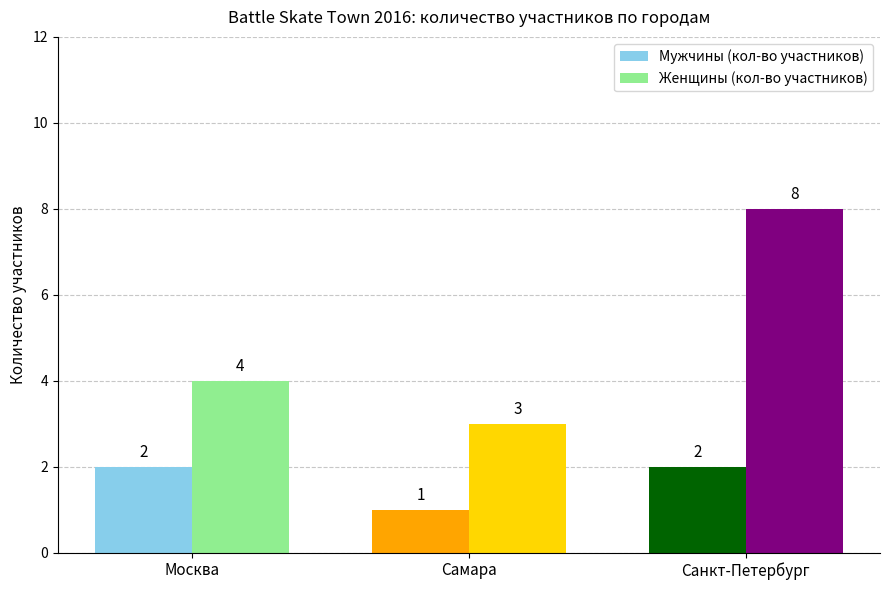

What is the difference between the maximum and minimum values in the Мужчины (кол-во участников) series?

1